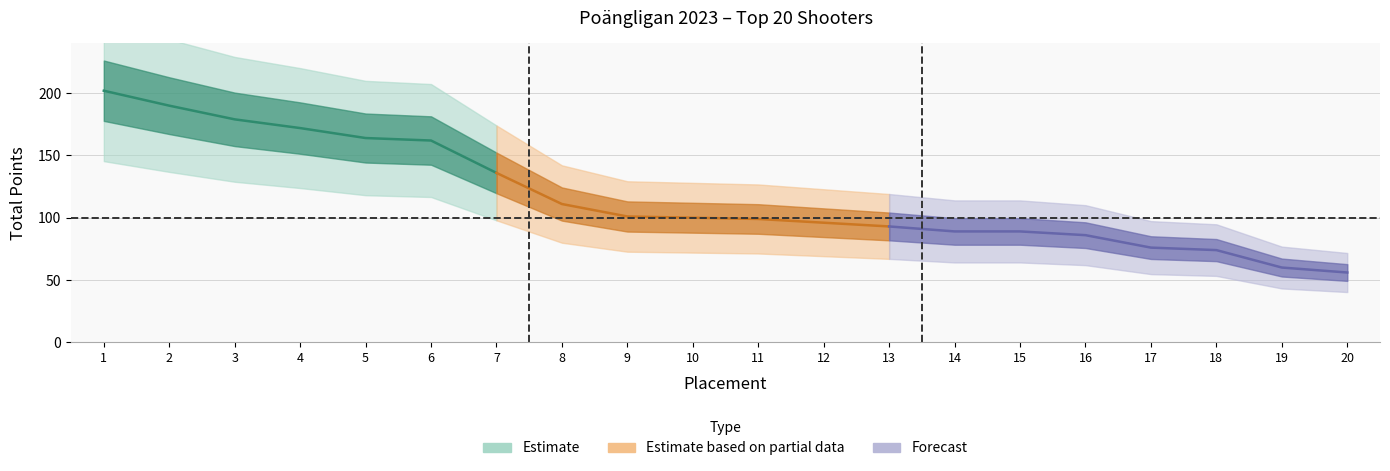

At how many categories does at least one series exceed 26?

20